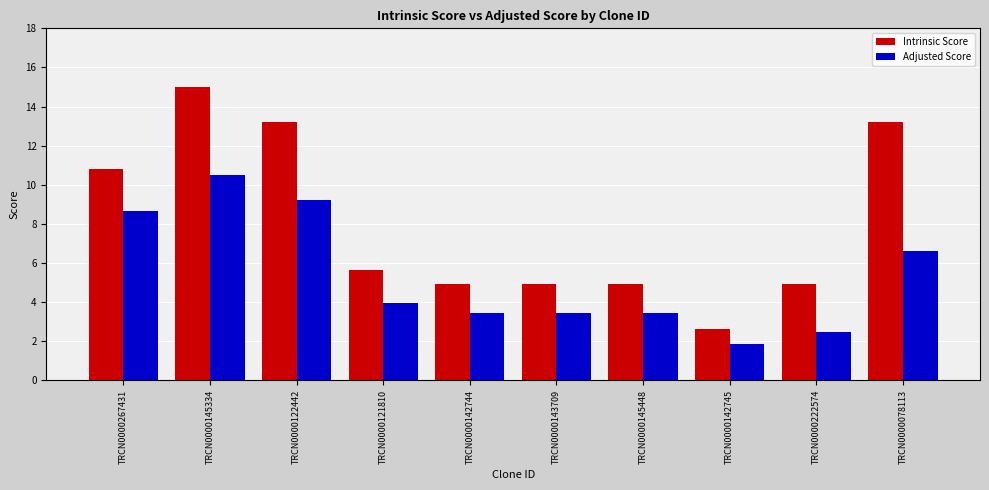

The value of Intrinsic Score at TRCN0000142744 is 2.1. True or false?

False